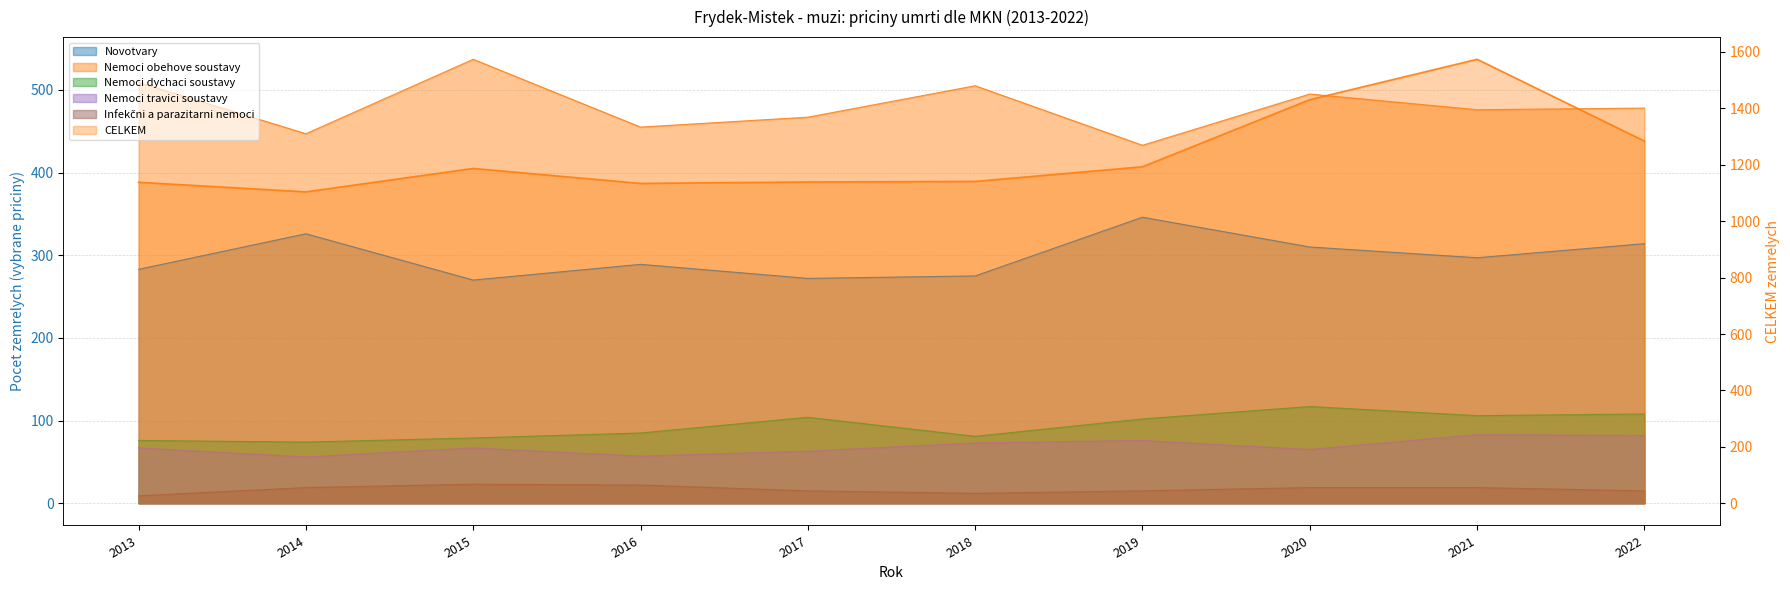

Where does the Infekční a parazitarni nemoci series first go above 19?

2015